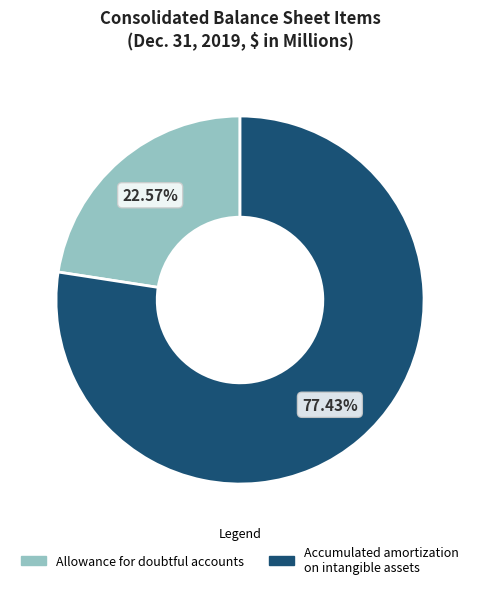

How many slices are in this pie chart?

2